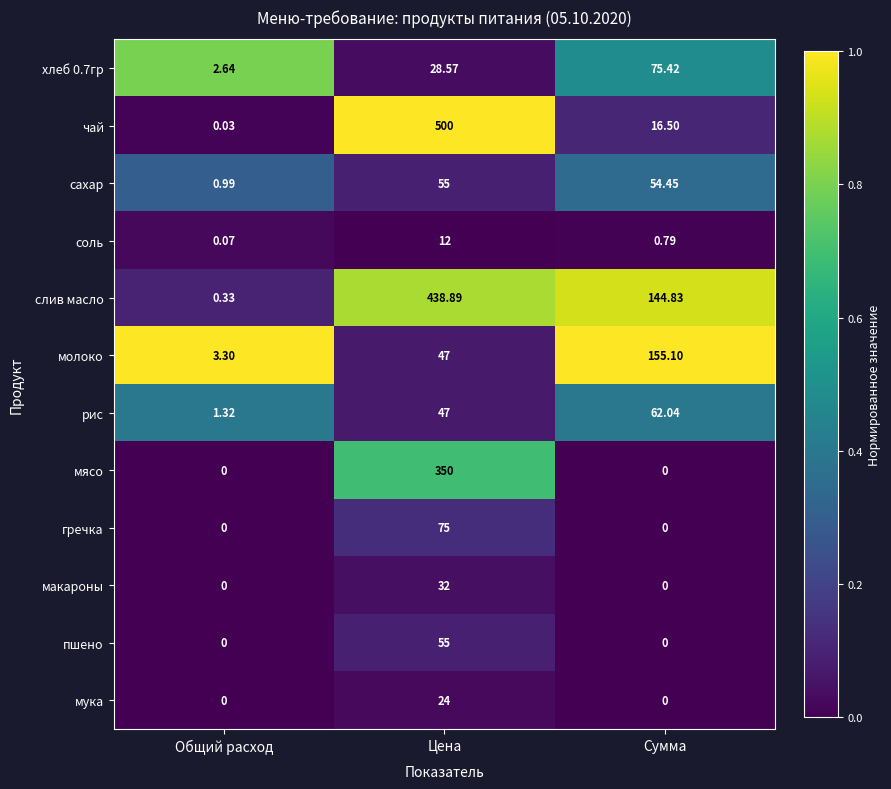

At which category does the chart reach its peak across all series?

Цена